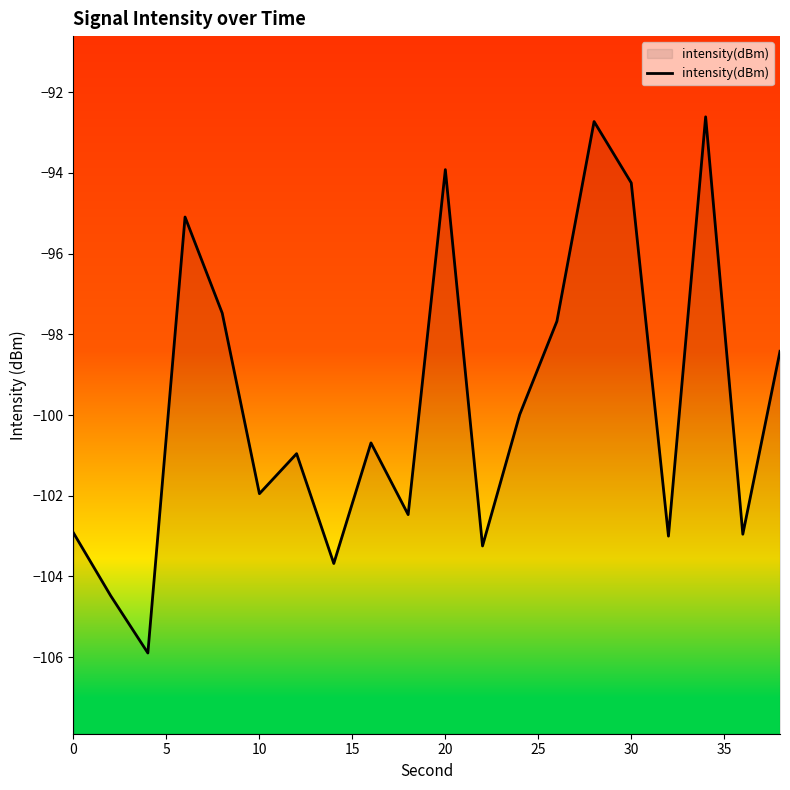

How many values exceed -100?

9